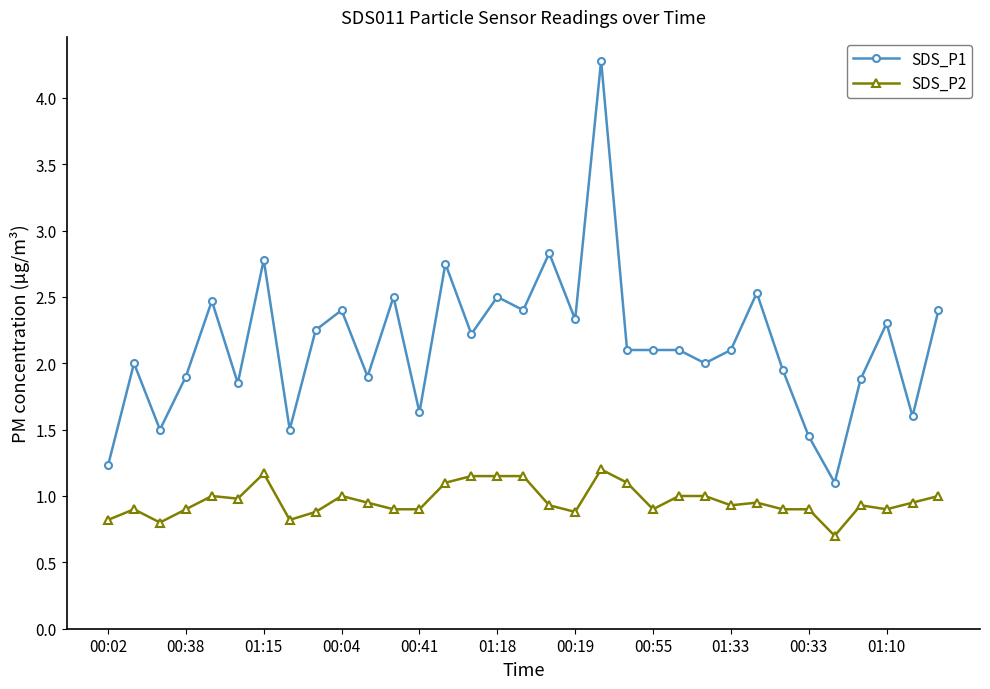

What is the maximum value shown in the chart?

4.3